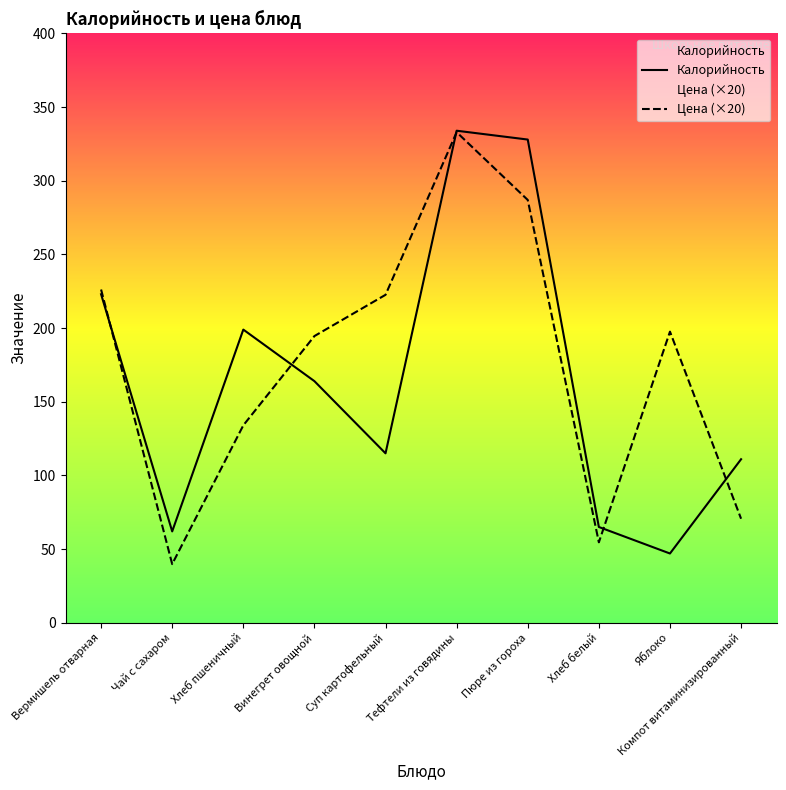

Reading left to right, transcribe all the data shown in this chart.

Калорийность: 223.0	62.0	199.0	164.0	115.0	334.0	328.0	65.0	47.0	111.0
Цена (×20): 226.2	39.8	134.0	194.6	222.6	333.0	287.0	54.6	197.6	70.6